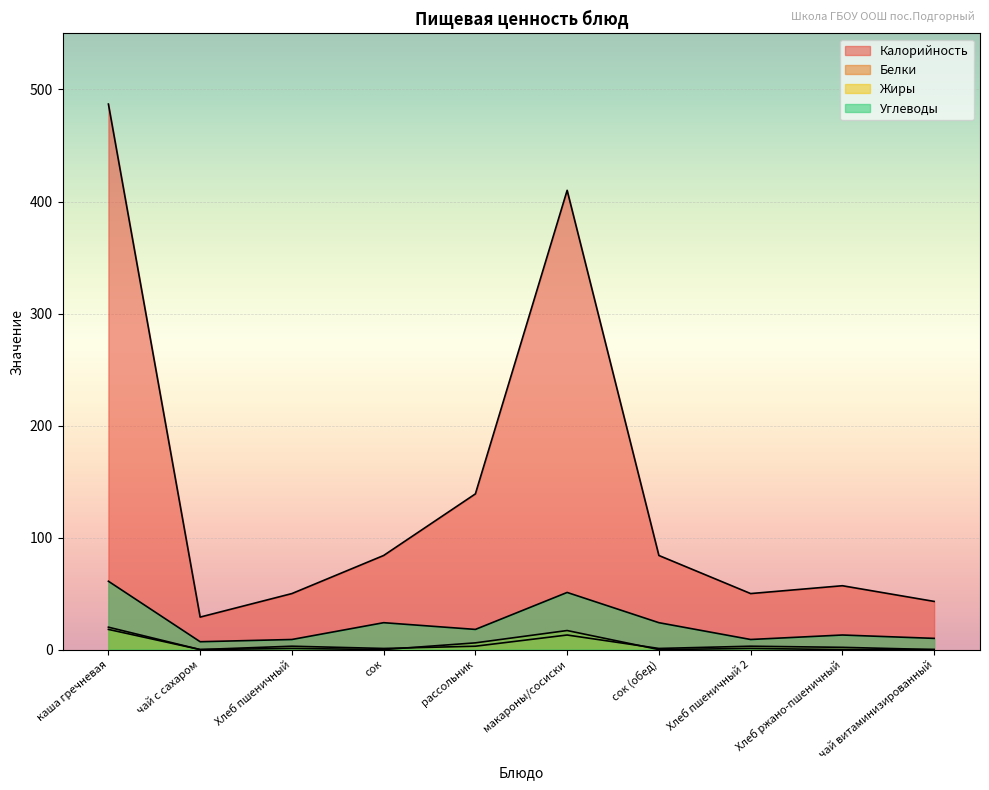

Which series has the largest range (max minus min)?

Калорийность